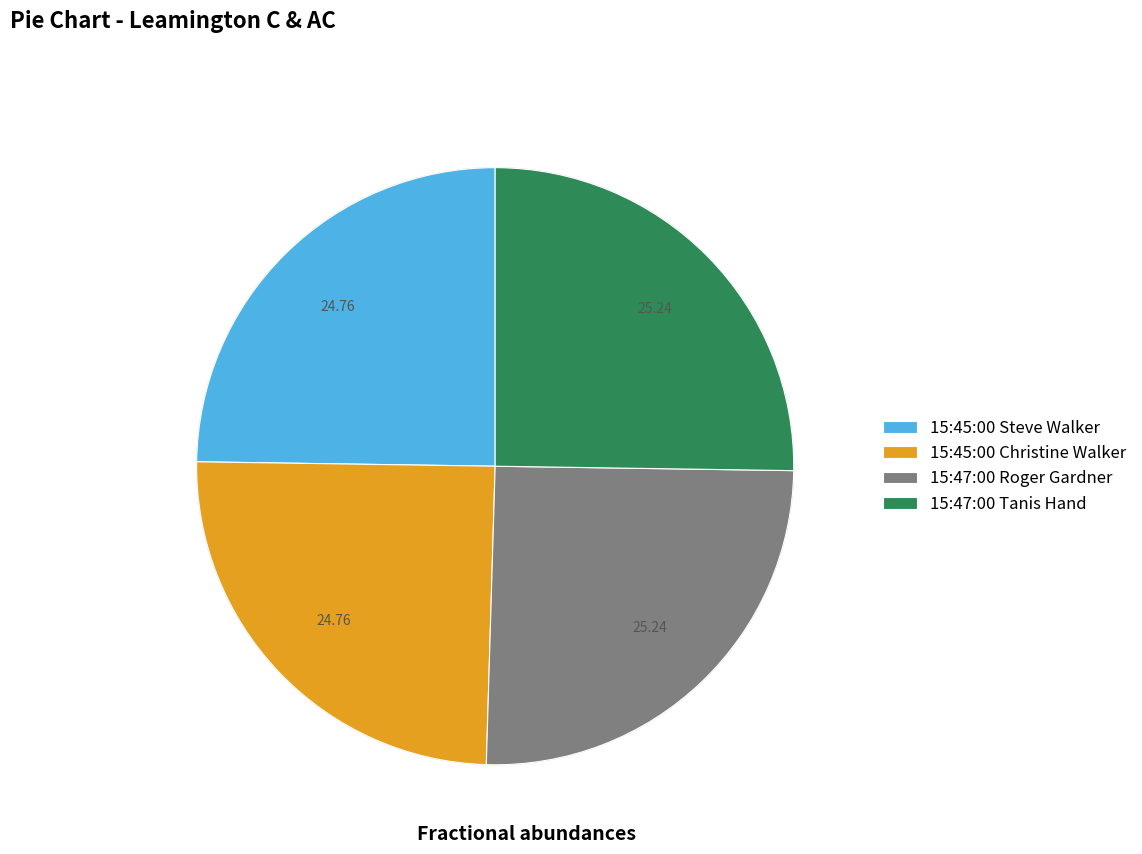

Between 15:47:00 Tanis Hand and 15:45:00 Christine Walker, which is larger?

15:47:00 Tanis Hand